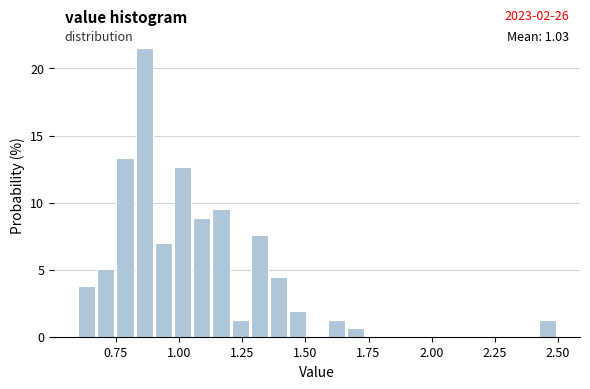

Read against the x-axis, roughly where is the centre of the tallest bar?

0.85